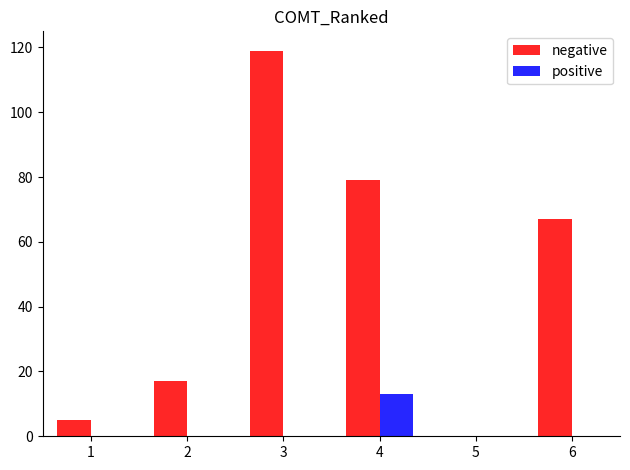

Which series has the largest total across all categories?

negative